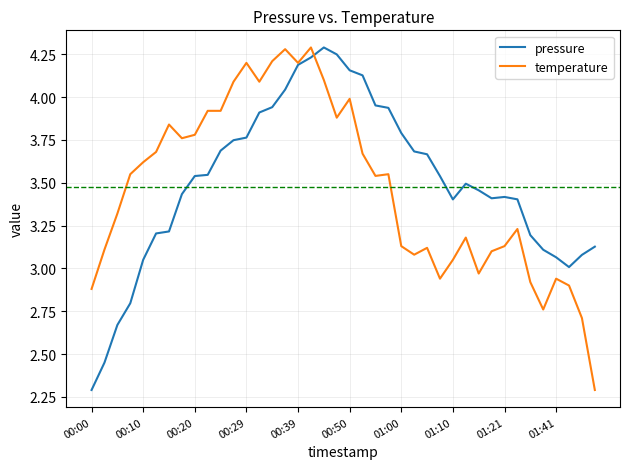

What is the greatest value displayed?

4.3